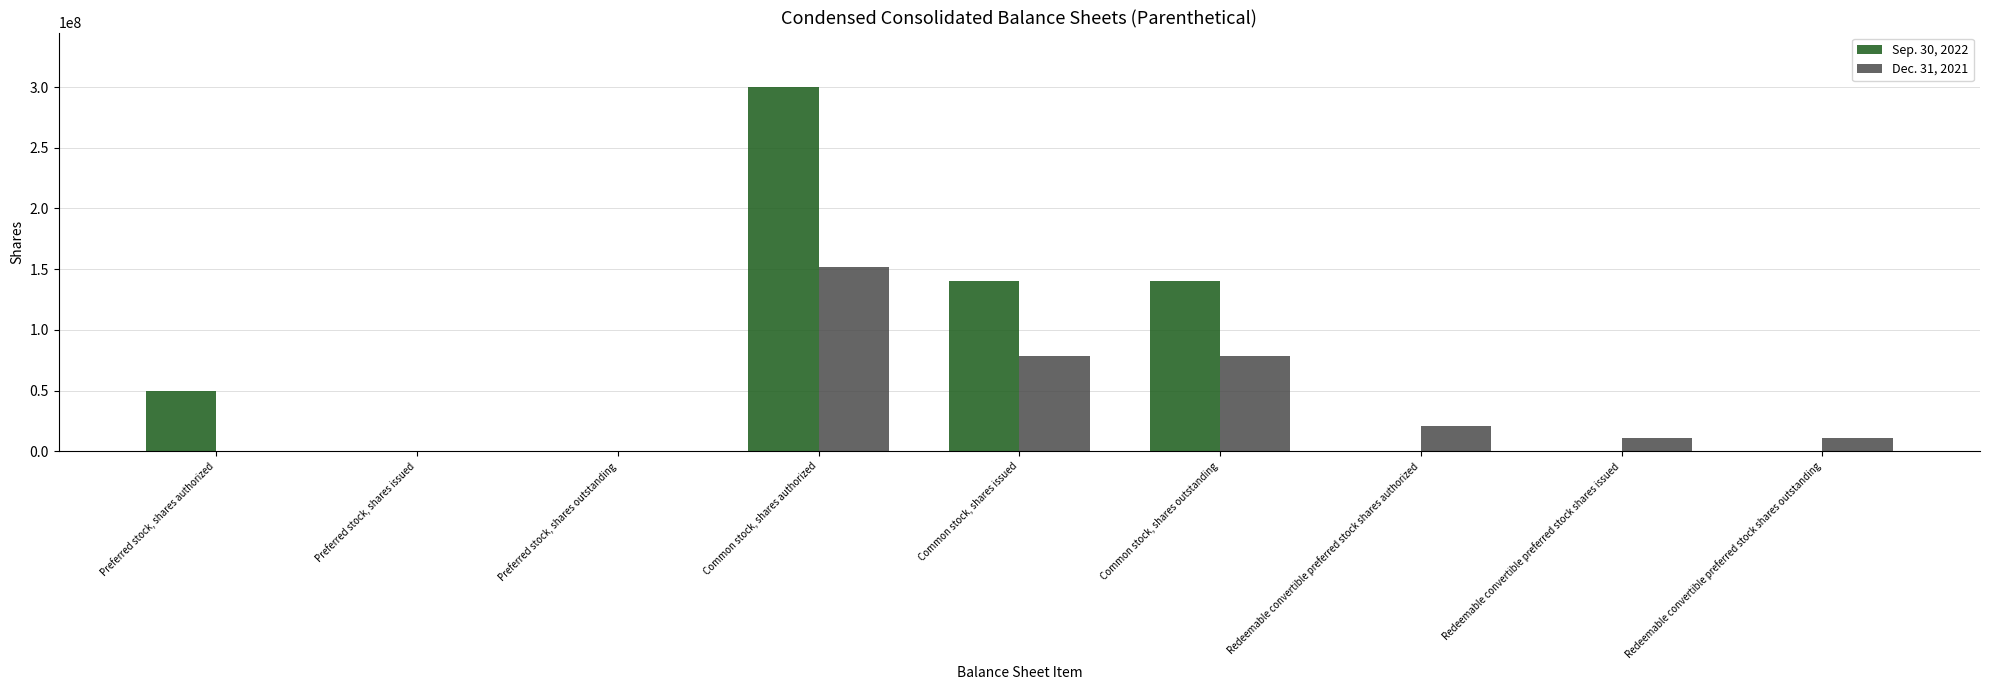

True or false: Sep. 30, 2022 has a value of -102929275 at Preferred stock, shares outstanding.

False